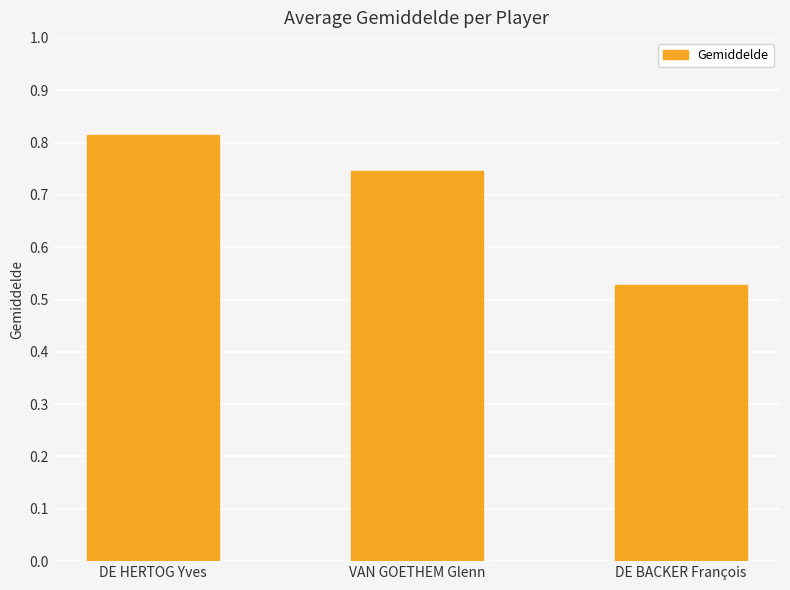

What is the sum of all values?

2.1